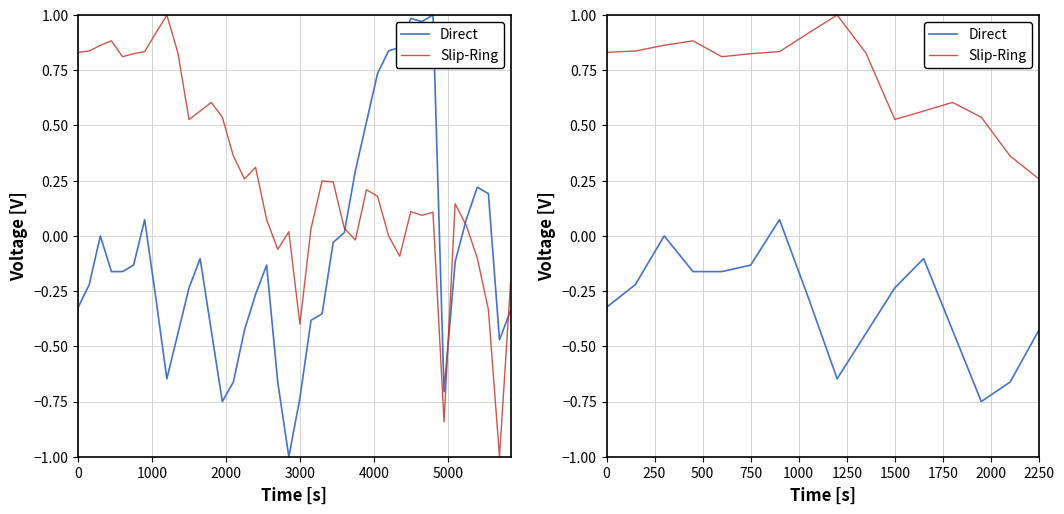

List the series in order of their peak value, lowest first.

Direct, Slip-Ring